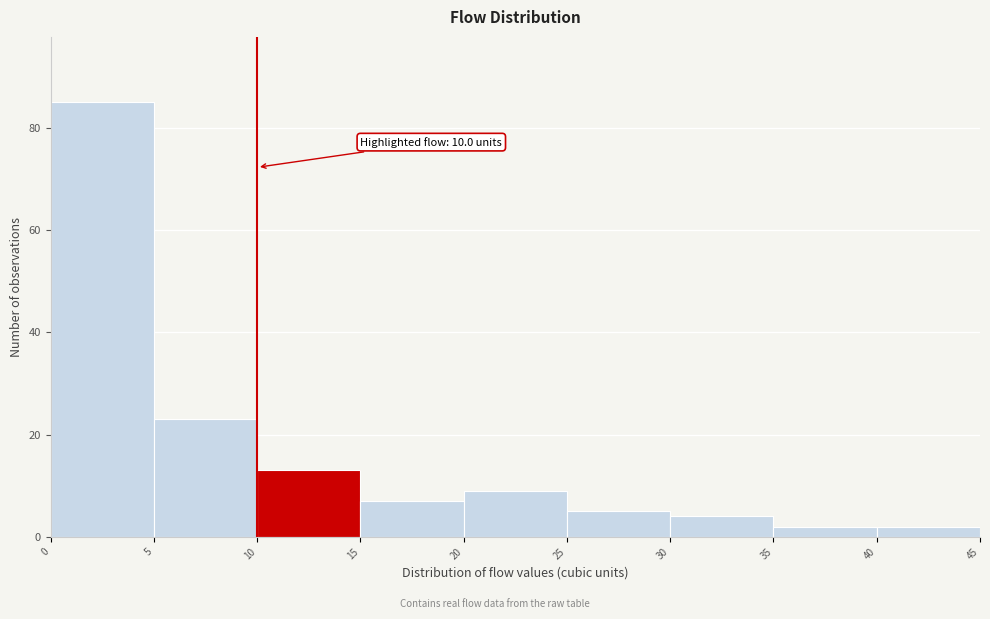

Over which range of the x-axis is the bar tallest?

0 to 5